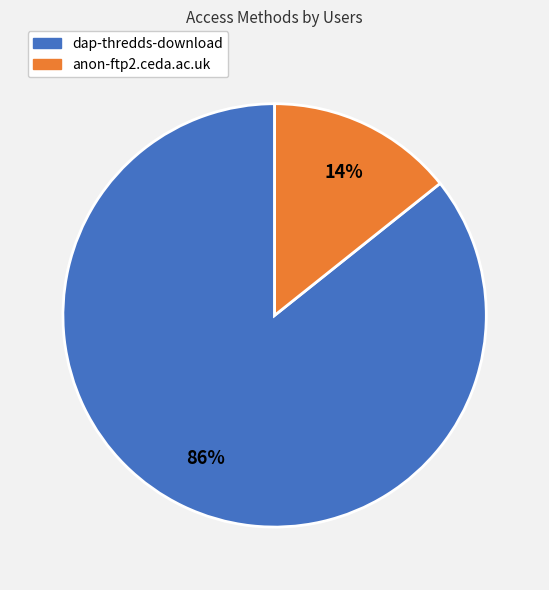

Which category has the smallest portion of the pie?

anon-ftp2.ceda.ac.uk